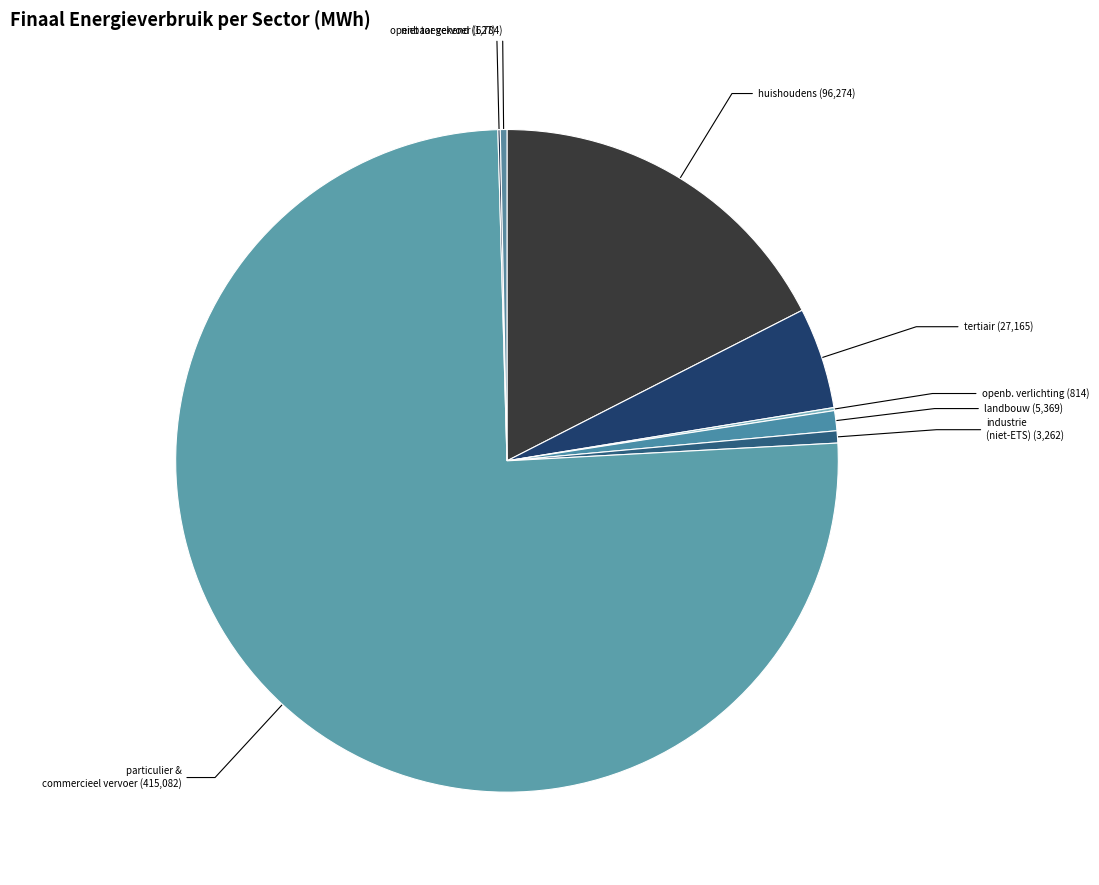

Which slice represents more than half of the pie?

particulier en commercieel vervoer